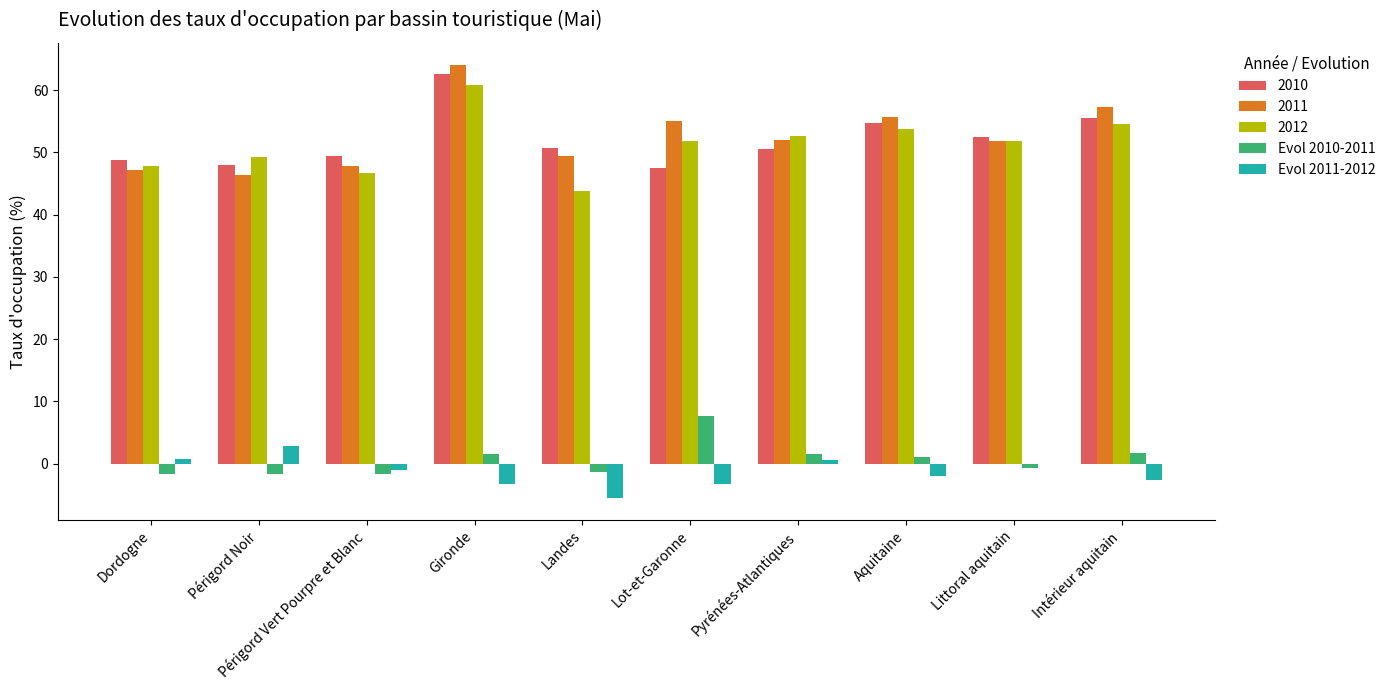

What is the spread (max minus min) of values at Périgord Noir?

50.9